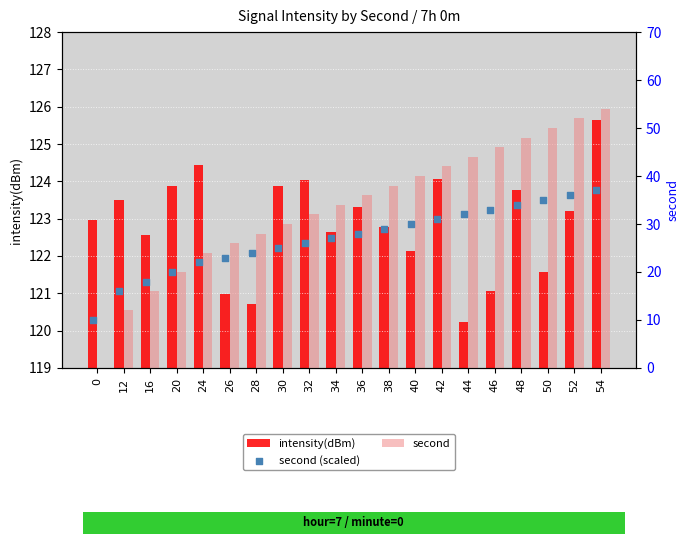

At how many categories does at least one series exceed 38?

8